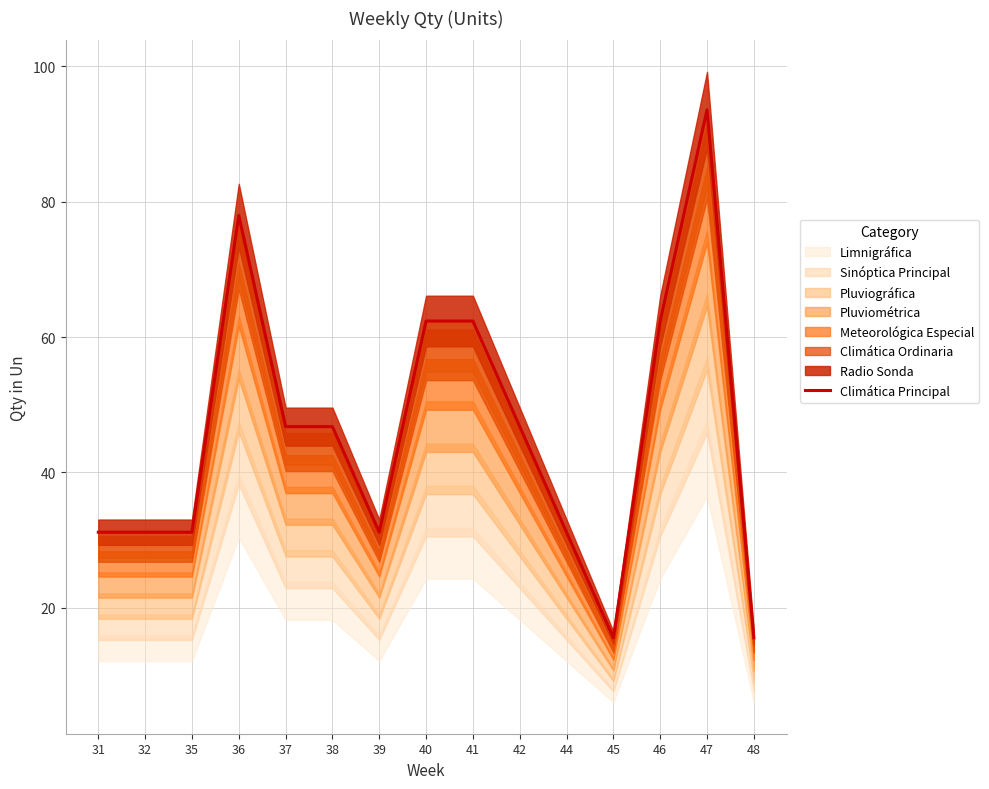

What is the average value?

45.7